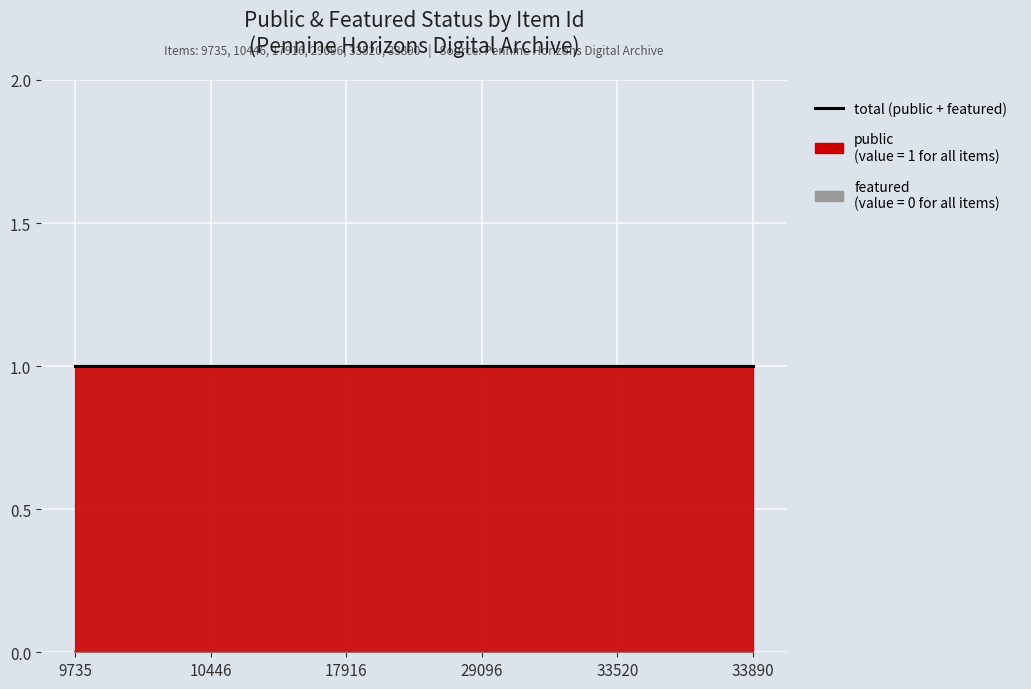

True or false: featured and public cross at least once.

False